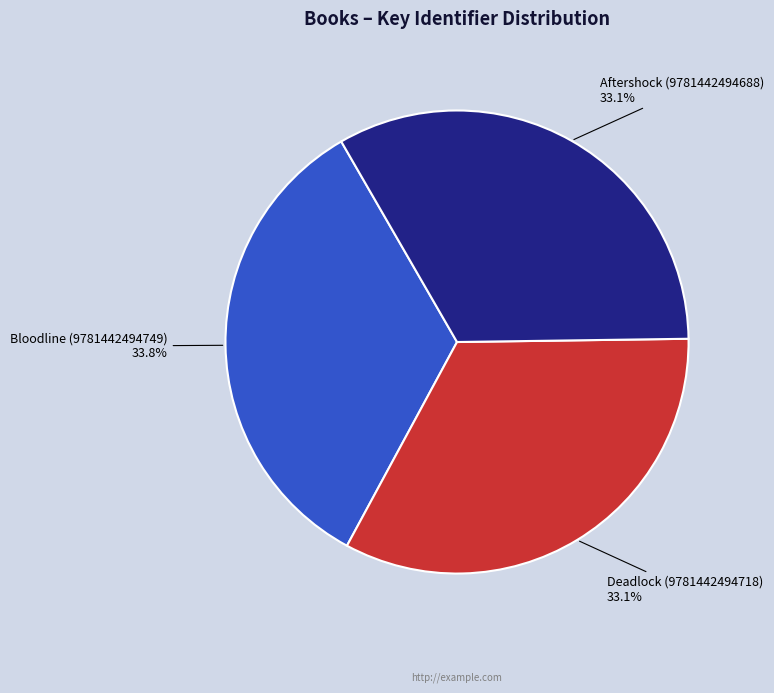

To the nearest percent, what percentage of the pie is Deadlock (9781442494718)?

33%